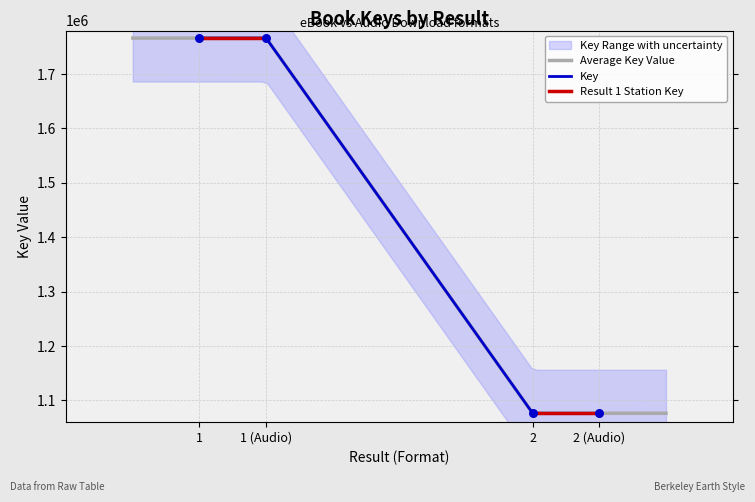

Which has a higher value, 1 (Audio) or 1?

1 (Audio)